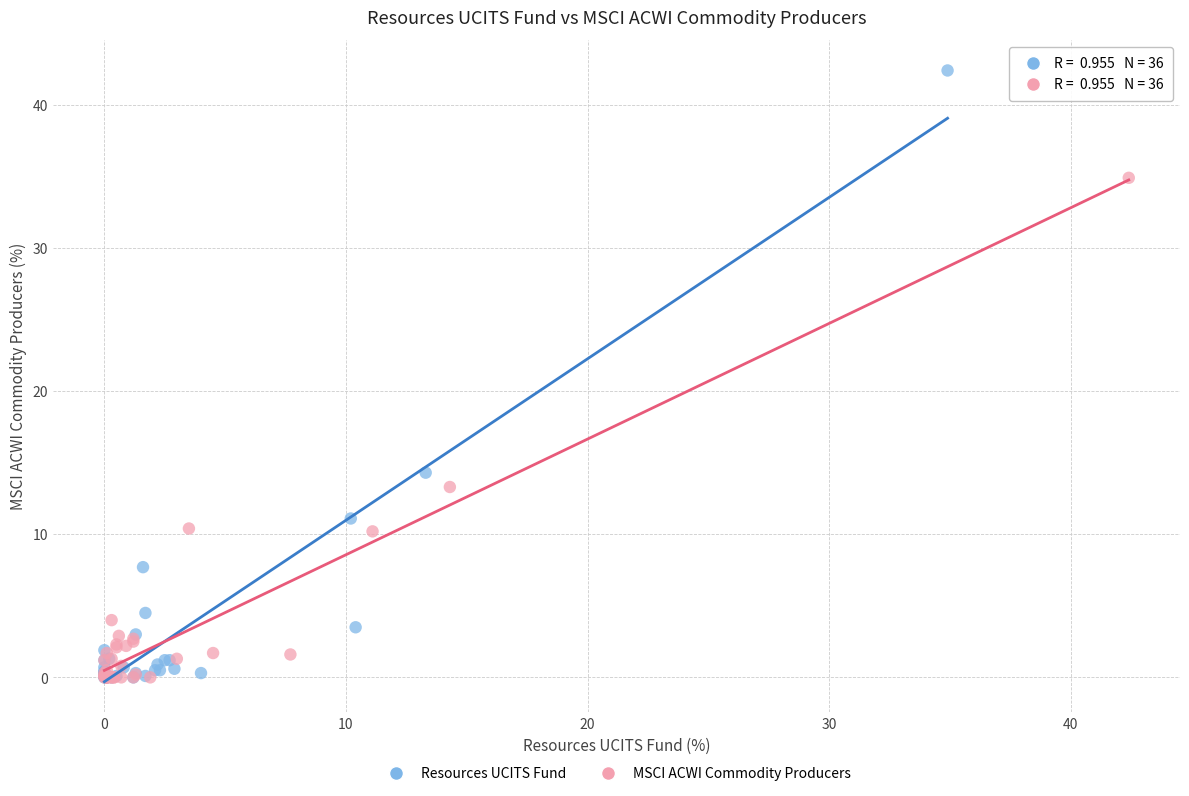

Which series has the widest spread of Y values?

Resources UCITS Fund